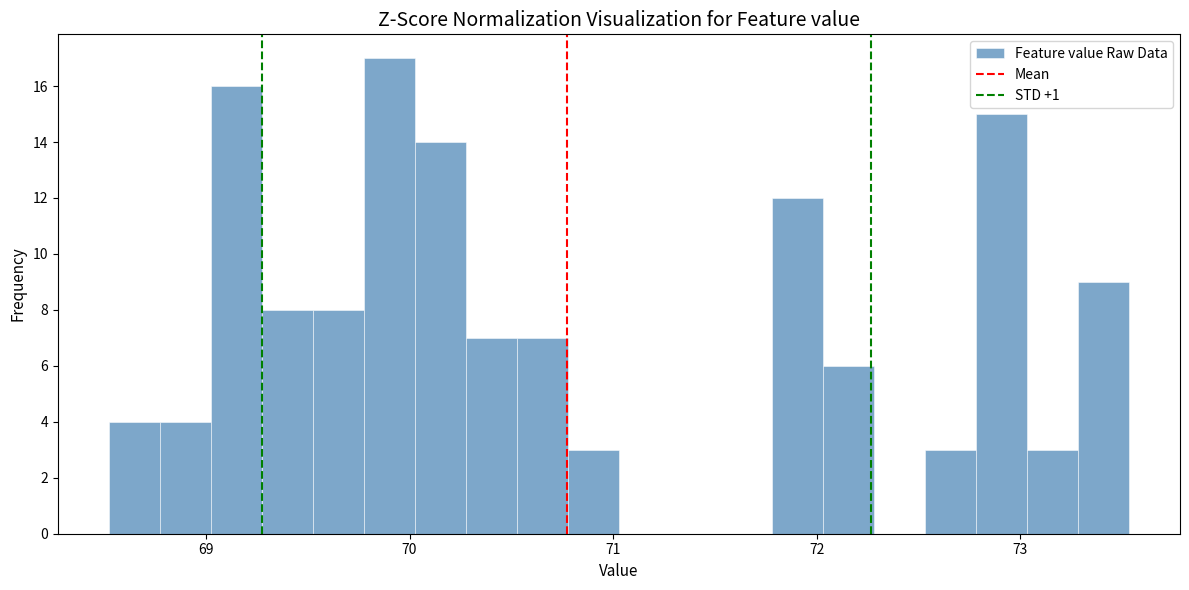

Around what value on the x-axis is the tallest bar? Give the approximate position of its centre, as read against the axis.

69.9